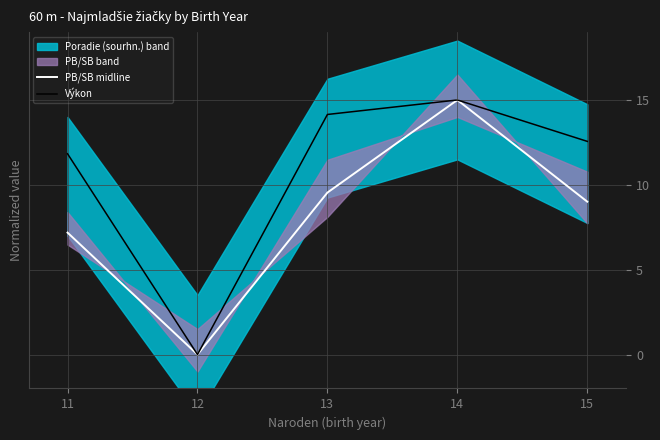

At which category is the sum across all series the highest?

14